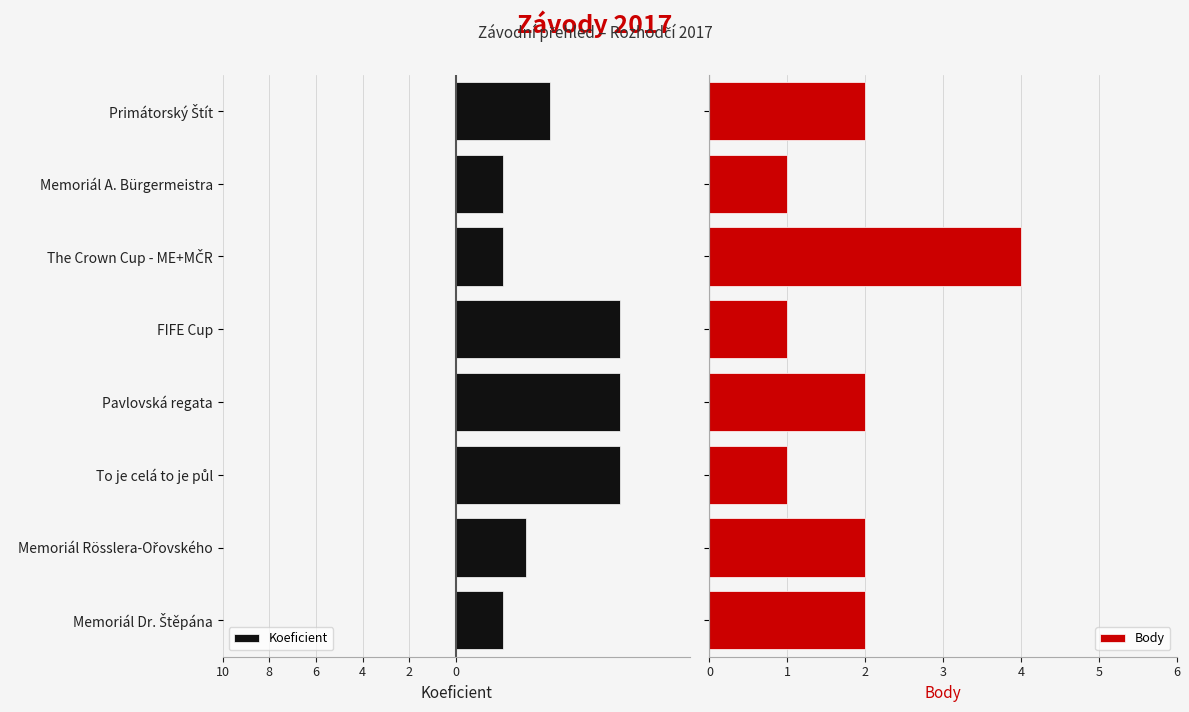

The Koeficient series shows -7 at Pavlovská regata. True or false?

True